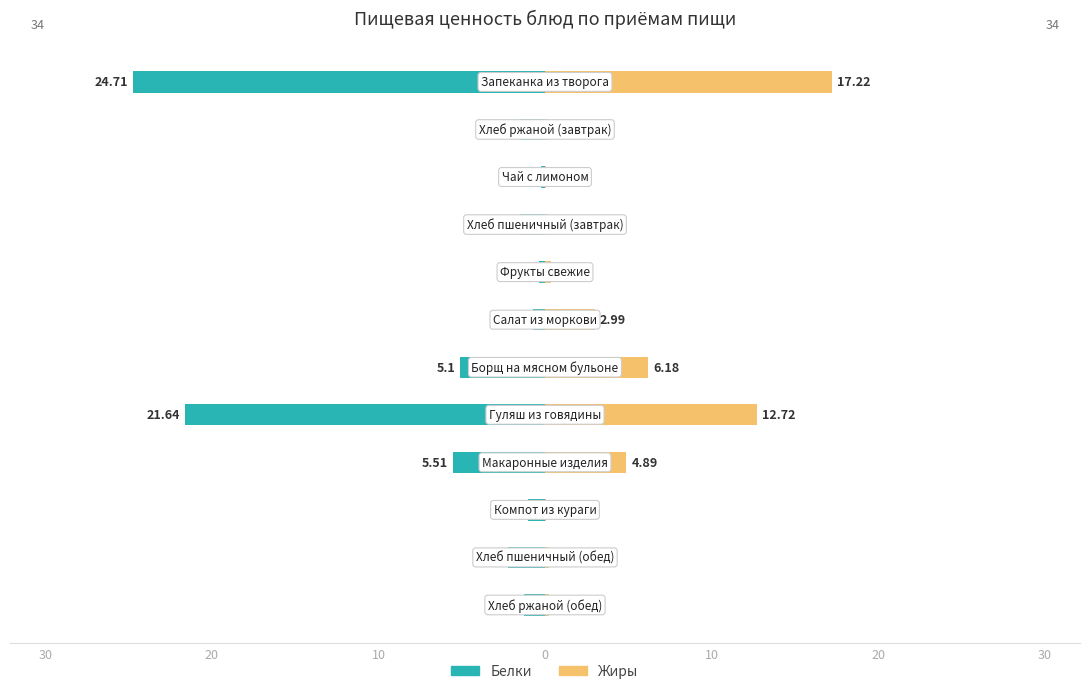

What is the value of the Жиры bar at the 1st from the left?

17.2